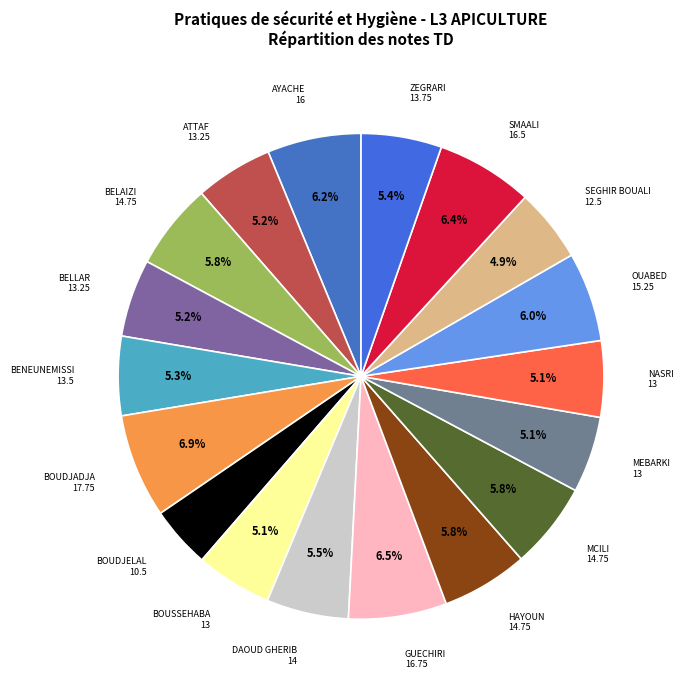

To the nearest percent, what is the combined percentage of SMAALI and HAYOUN?

12%